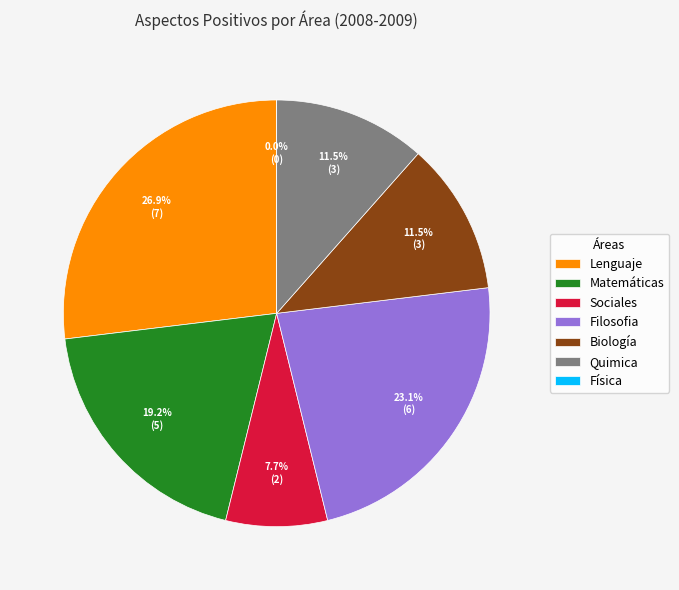

What percentage is the Matemáticas slice, to the nearest percent?

19%